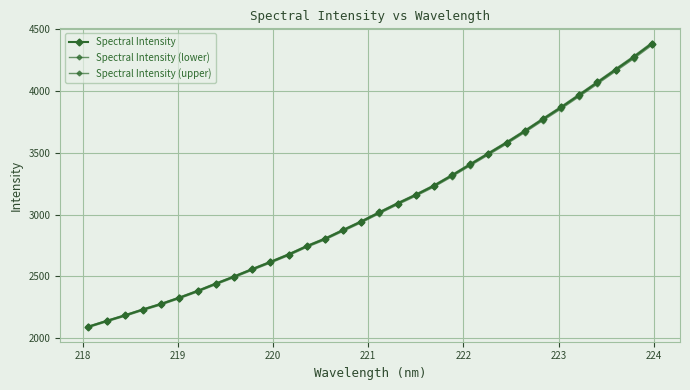

Count the number of categories in the chart.

32